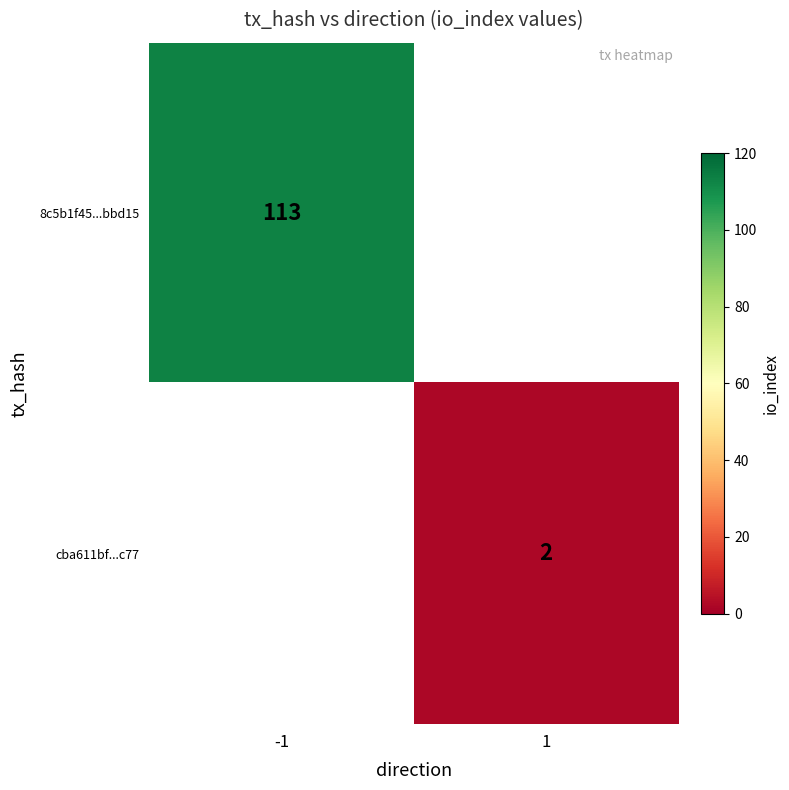

What is the greatest value displayed?

113.0